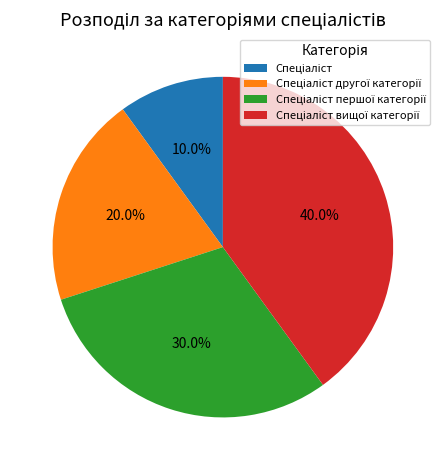

How many slices are in this pie chart?

4